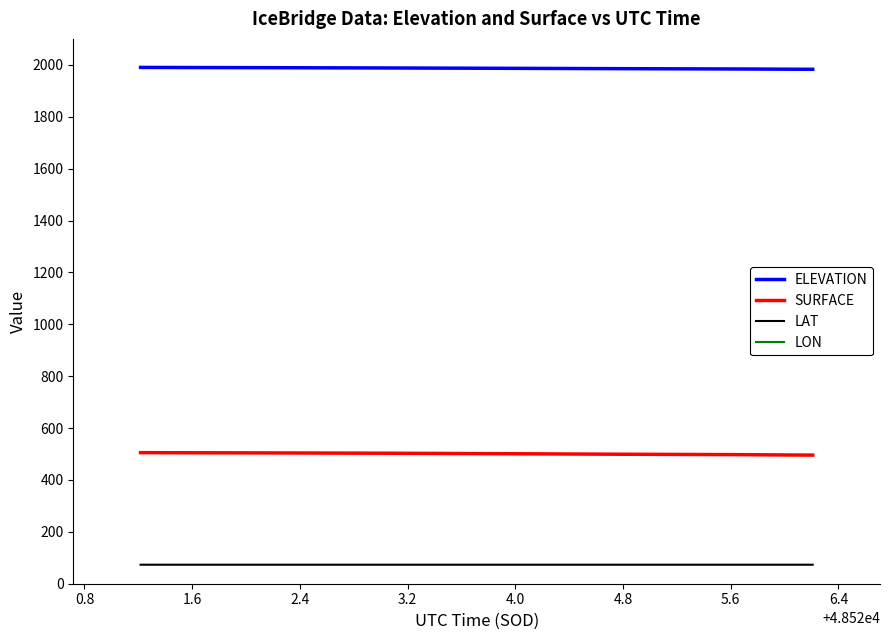

True or false: ELEVATION and LAT cross at least once.

False